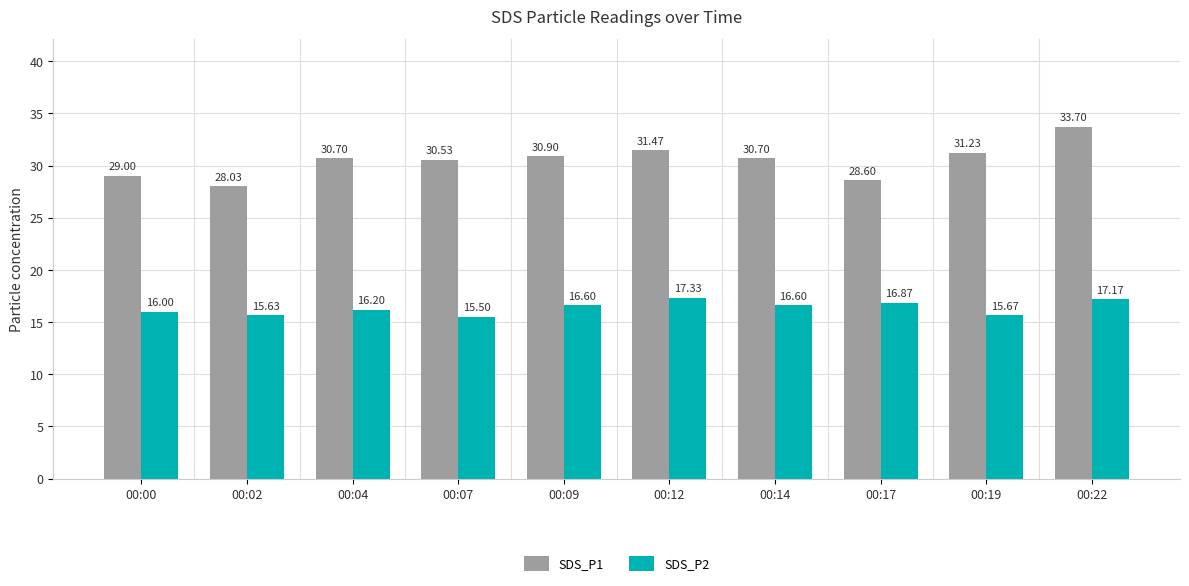

The value of SDS_P1 at 00:07 is 41.9. True or false?

False